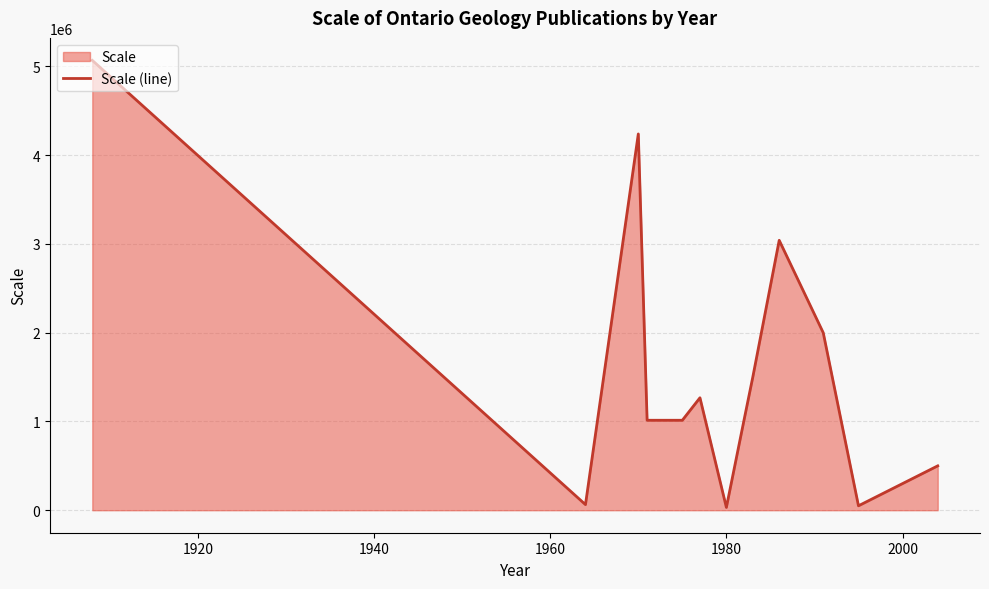

What is the difference between the maximum and minimum values?

5037120